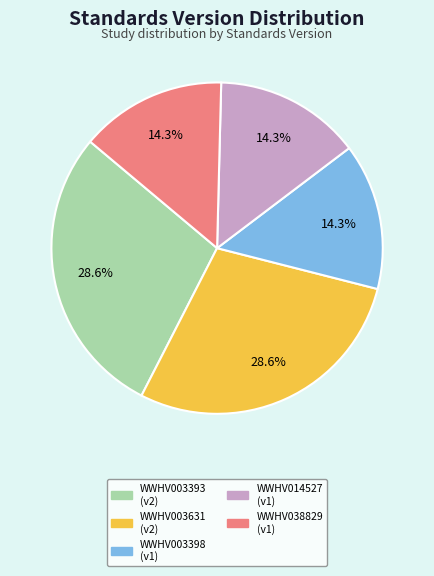

What percentage is the WWHV014527 slice, to the nearest percent?

14%